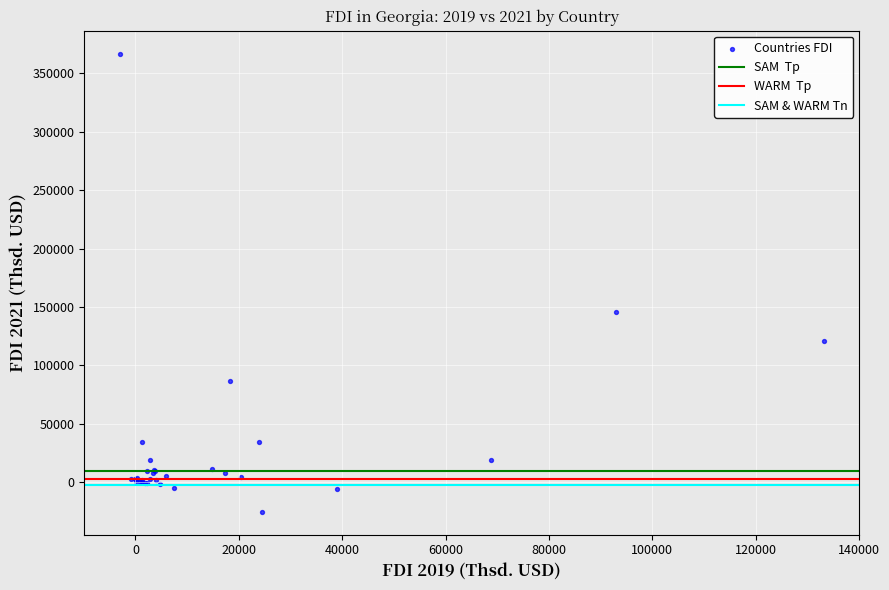

What Y value in the scatter plot is closest to 170860?

145733.9